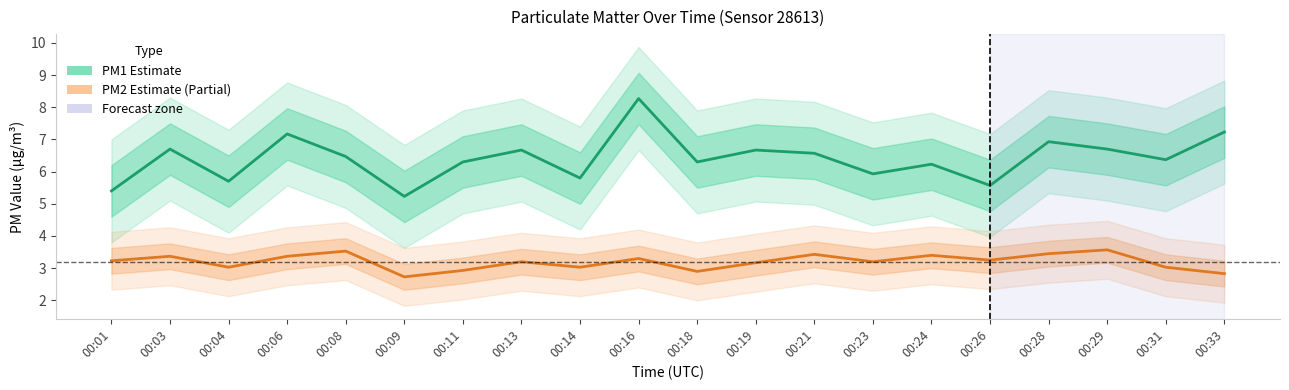

True or false: PM1 (Estimate) has a value of 6.4 at 00:31.

True